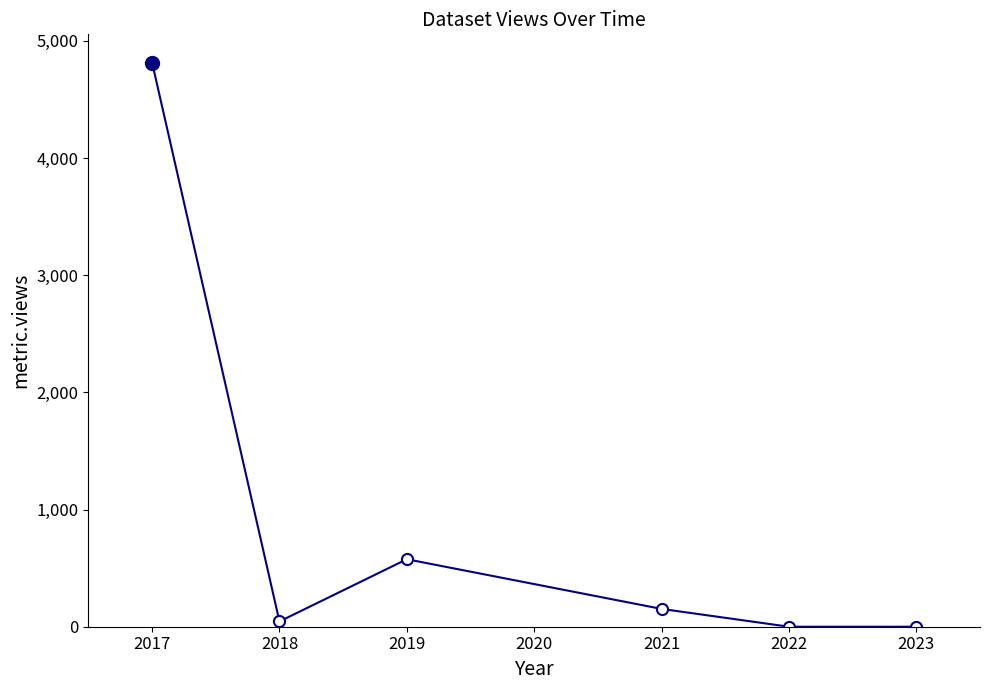

Where does the data first go above 152?

2017